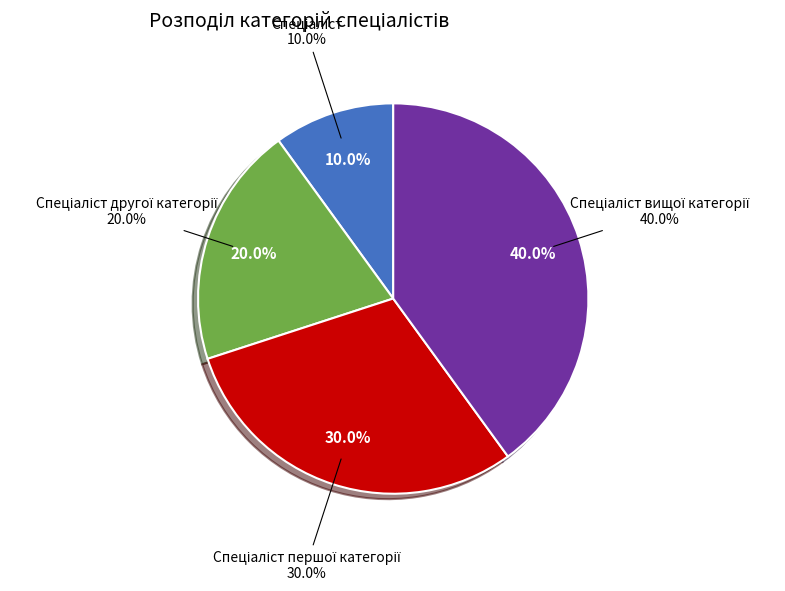

To the nearest percent, what percentage of the pie is Спеціаліст першої категорії?

30%